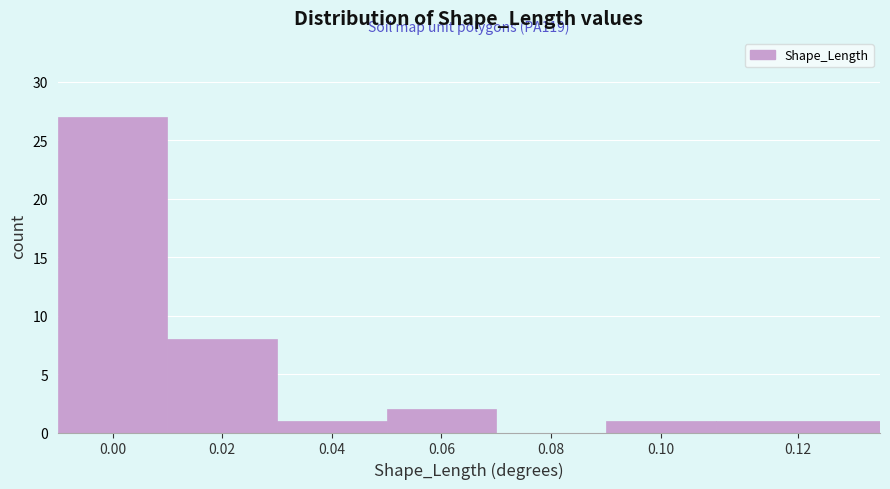

Reading left to right, extract all data points from this chart.

0.00=27	0.02=8	0.04=1	0.06=2	0.08=0	0.10=1	0.12=1